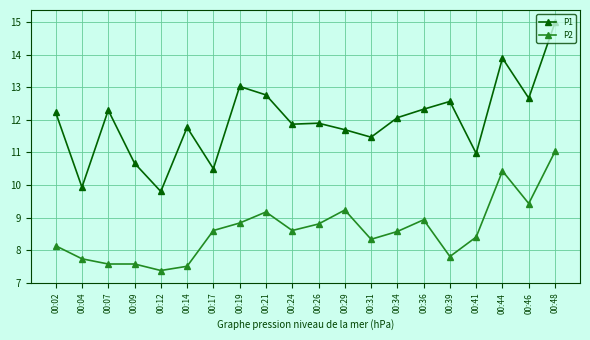

What is the spread (max minus min) of values at 00:36?

3.4